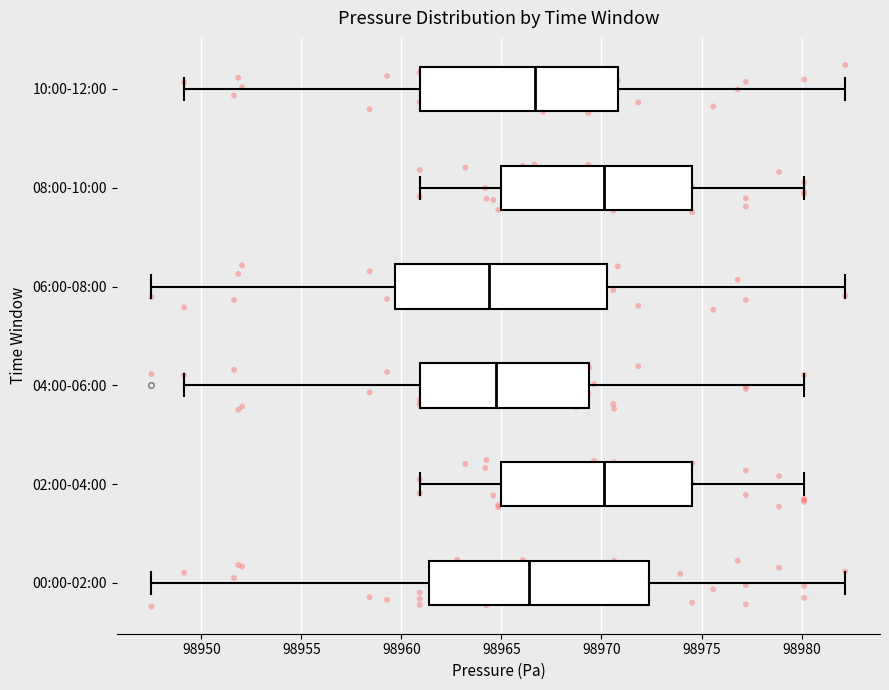

Reading bottom to top, transcribe this box plot: for each box, give where its median line is, the range the box spans, and where its two whiskers end, as read against the x-axis. The values are not printed on the chart, so give them approximately, as read against the axis.

00:00-02:00: median 98966.5, box 98961.5 to 98972.5, whiskers 98947.5 to 98982.0
02:00-04:00: median 98970.0, box 98965.0 to 98974.5, whiskers 98961.0 to 98980.0
04:00-06:00: median 98964.5, box 98961.0 to 98969.5, whiskers 98949.0 to 98980.0
06:00-08:00: median 98964.5, box 98959.5 to 98970.5, whiskers 98947.5 to 98982.0
08:00-10:00: median 98970.0, box 98965.0 to 98974.5, whiskers 98961.0 to 98980.0
10:00-12:00: median 98966.5, box 98961.0 to 98971.0, whiskers 98949.0 to 98982.0